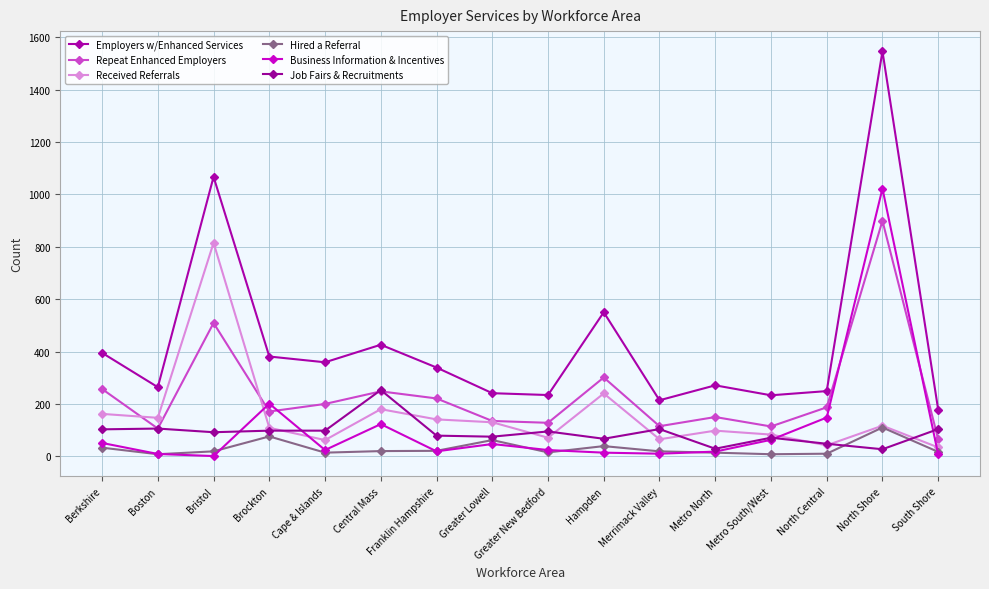

What is the difference between the second highest and minimum values in the Business Information & Incentives series?

200